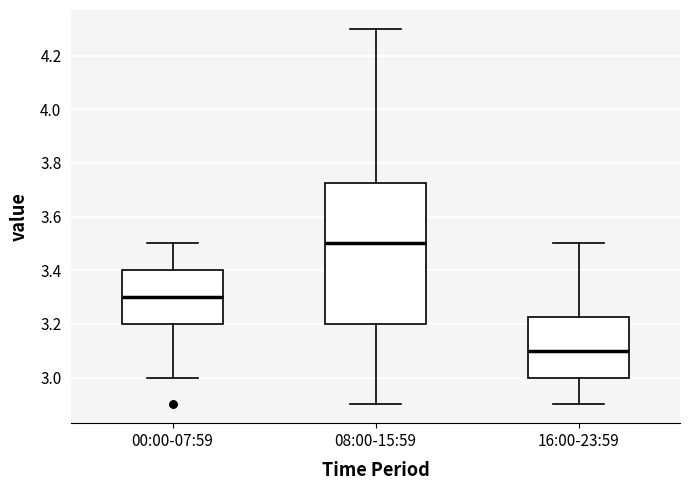

Which box's median line is the highest?

08:00-15:59